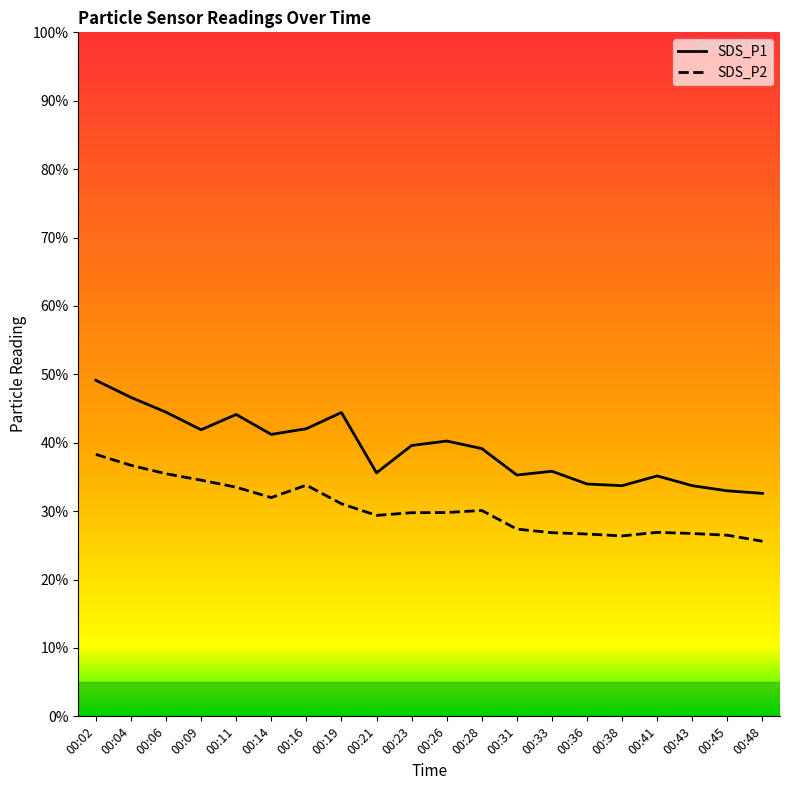

Where is SDS_P1 nearest to the value 40?

00:26